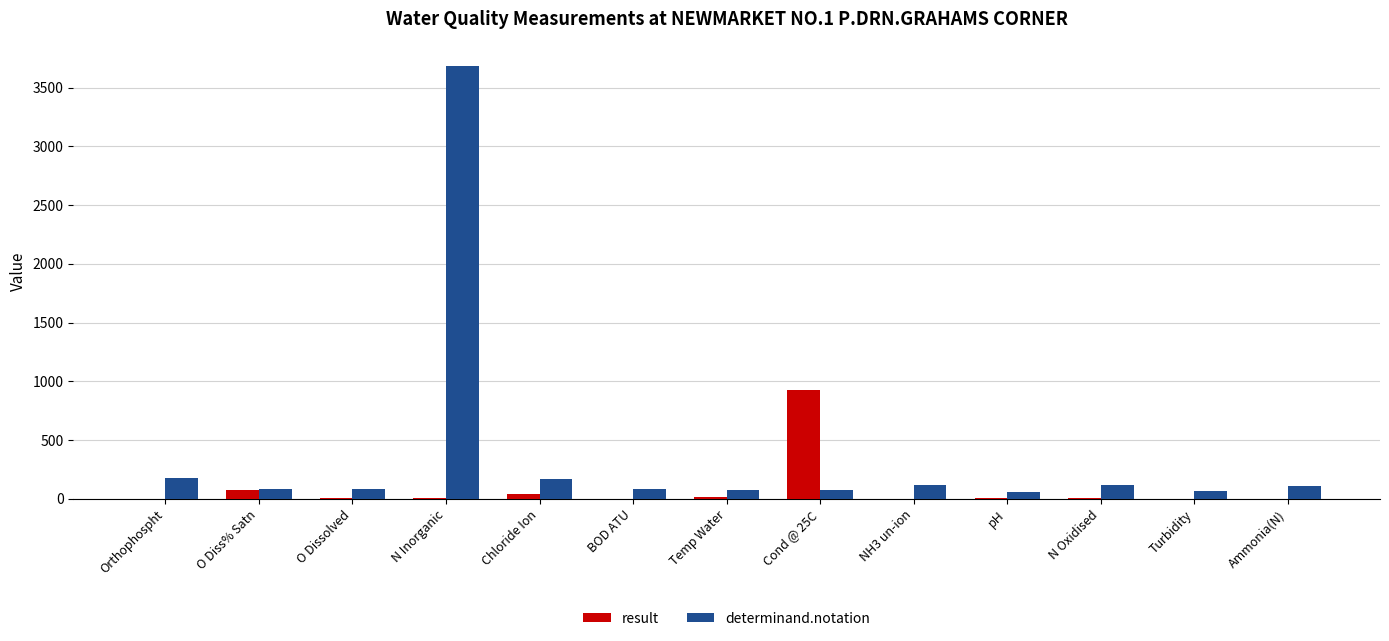

How many series are shown in this chart?

2